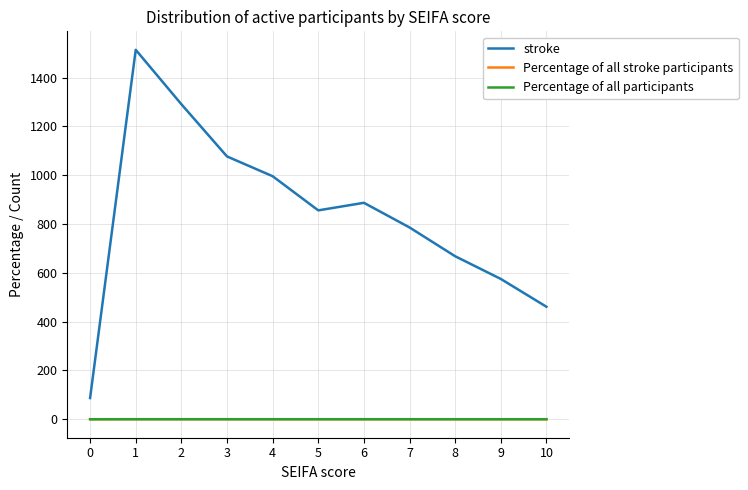

What is the sum of all Percentage of all participants values?

1.0